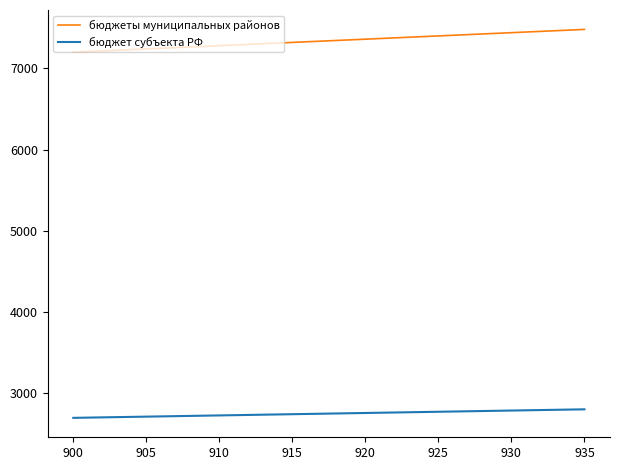

What is the maximum value for бюджет субъекта РФ?

2805